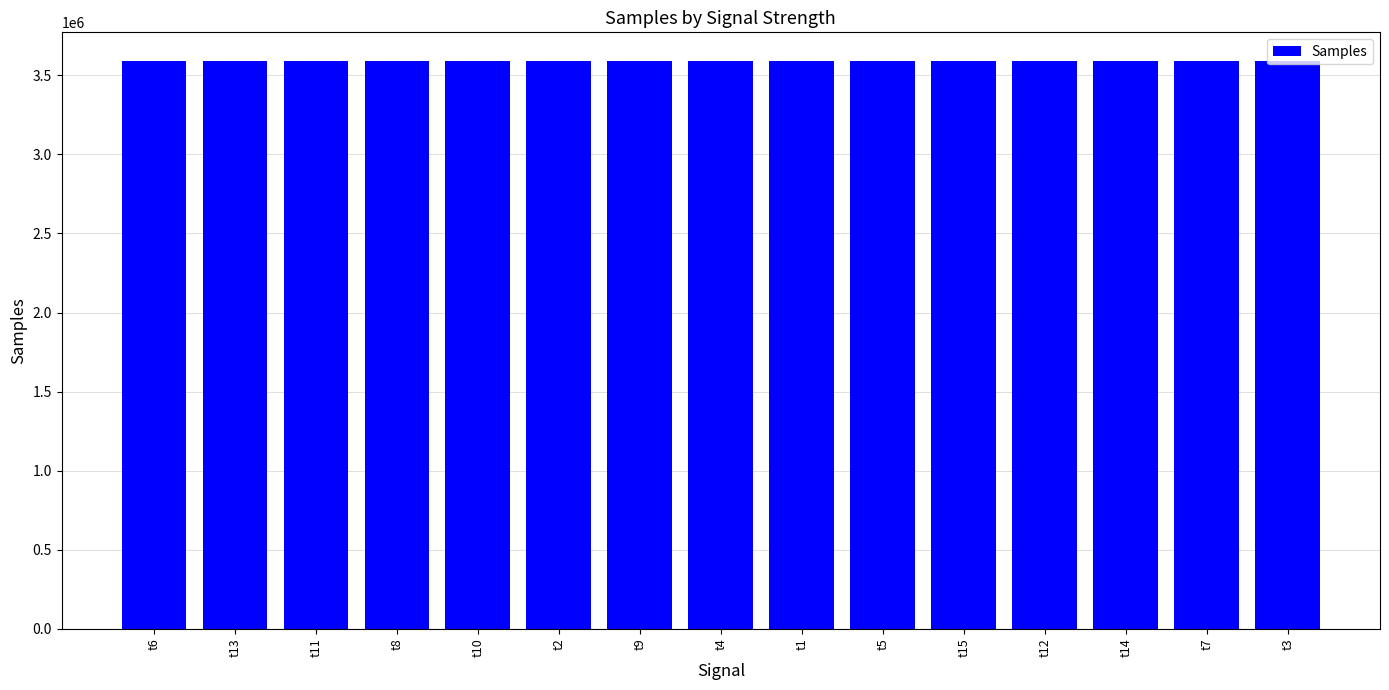

What is the minimum value shown in the chart?

3590050